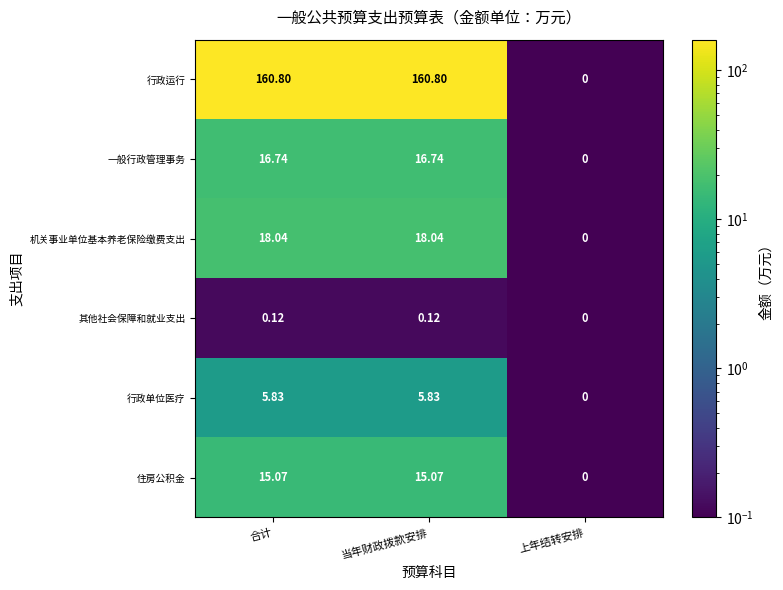

Is the value of 一般行政管理事务 at 上年结转安排 greater than the value of 住房公积金 at 合计?

No